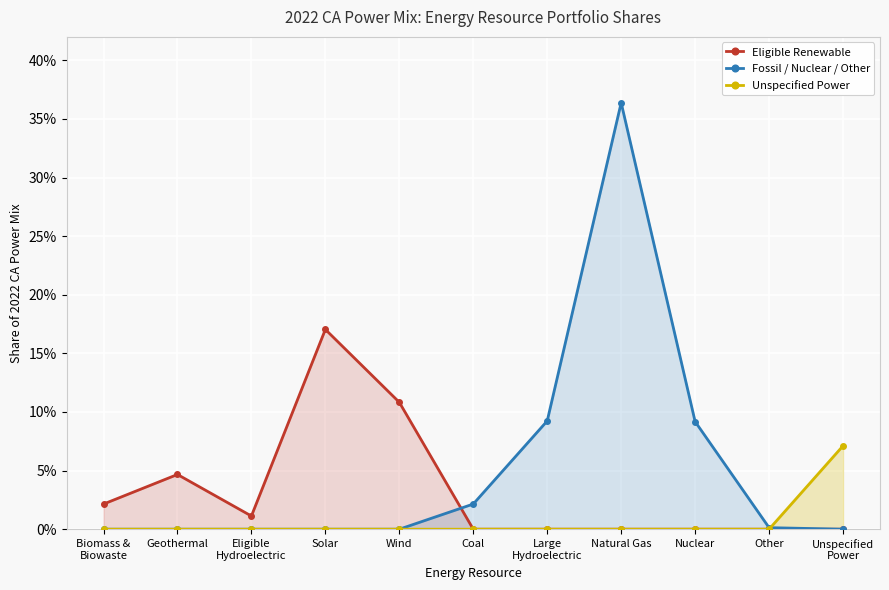

What are all the series names shown in the legend?

Eligible Renewable, Fossil / Nuclear / Other, Unspecified Power